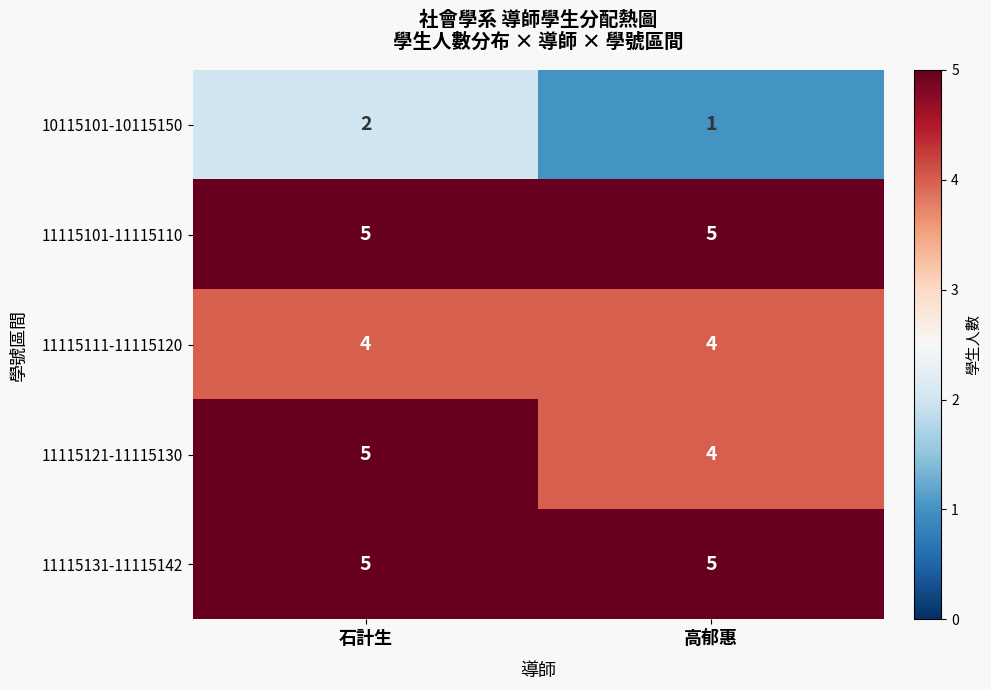

List the labels in order of 10115101-10115150 value, largest first.

石計生, 高郁惠